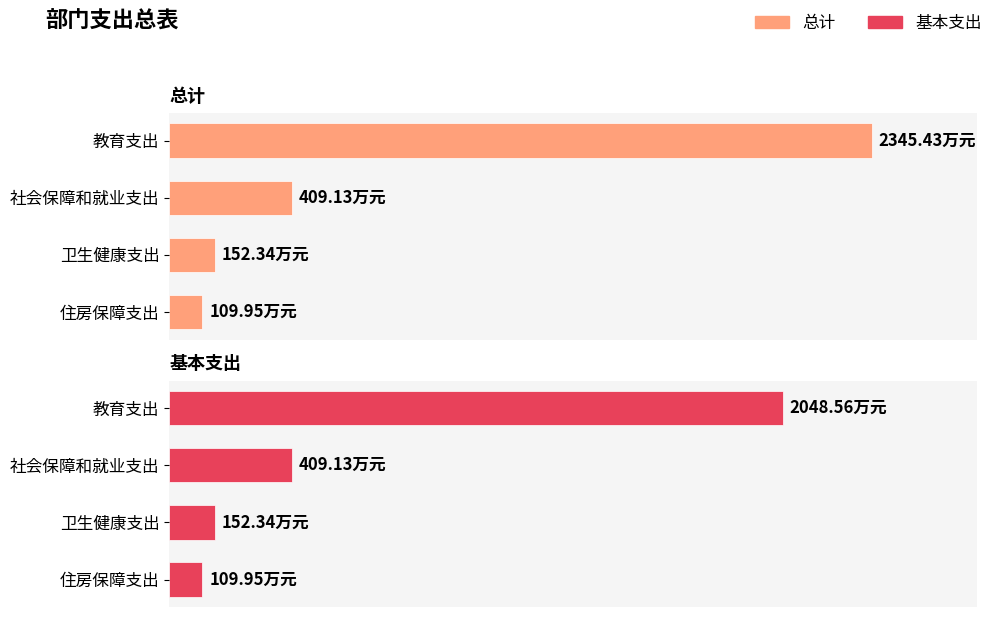

Which series has the largest range (max minus min)?

总计